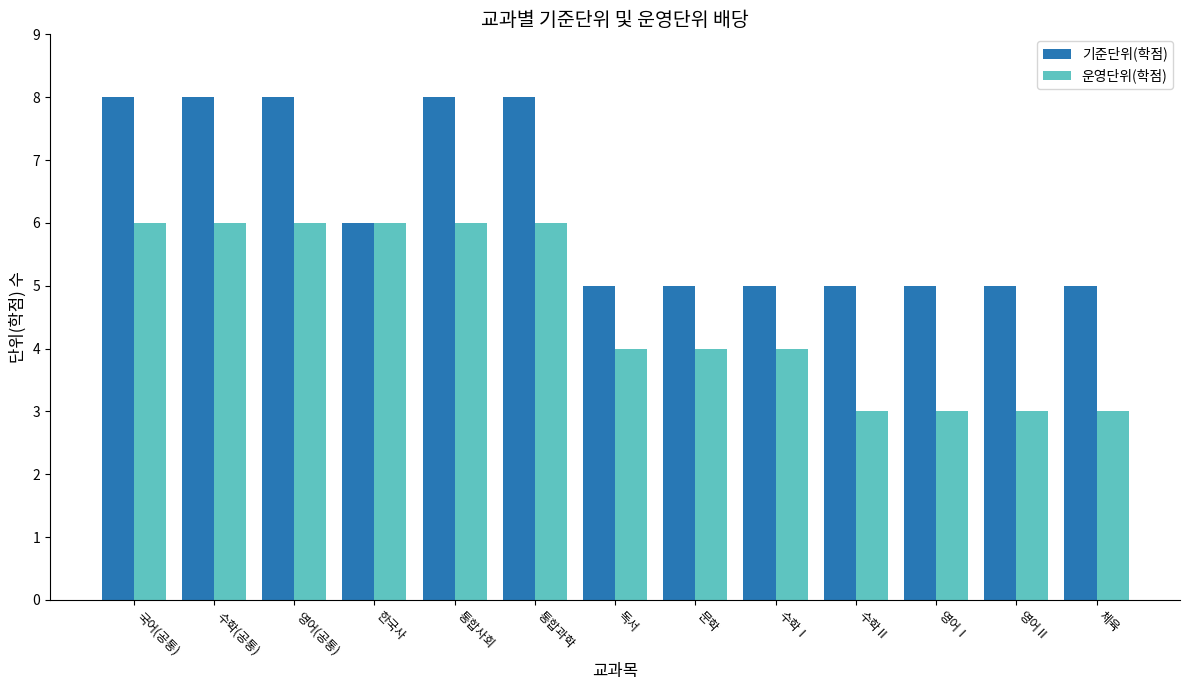

What is the approximate value of 기준단위(학점) at 국어(공통)?

8